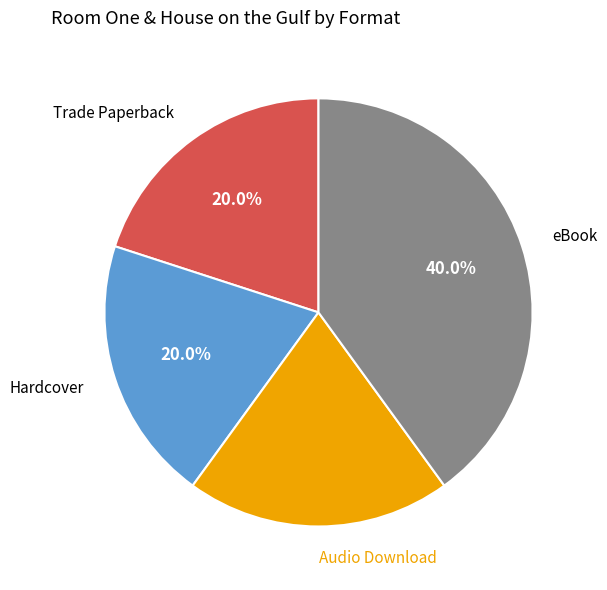

Is there a majority slice in this chart?

No